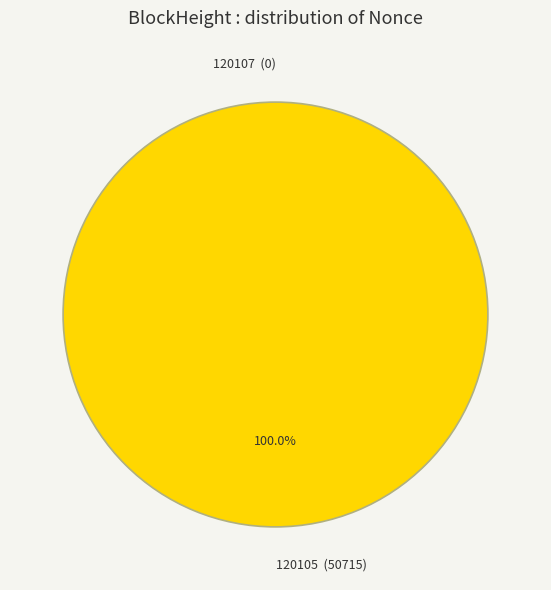

Combined, do 120107 and 120105 account for over 50%?

Yes